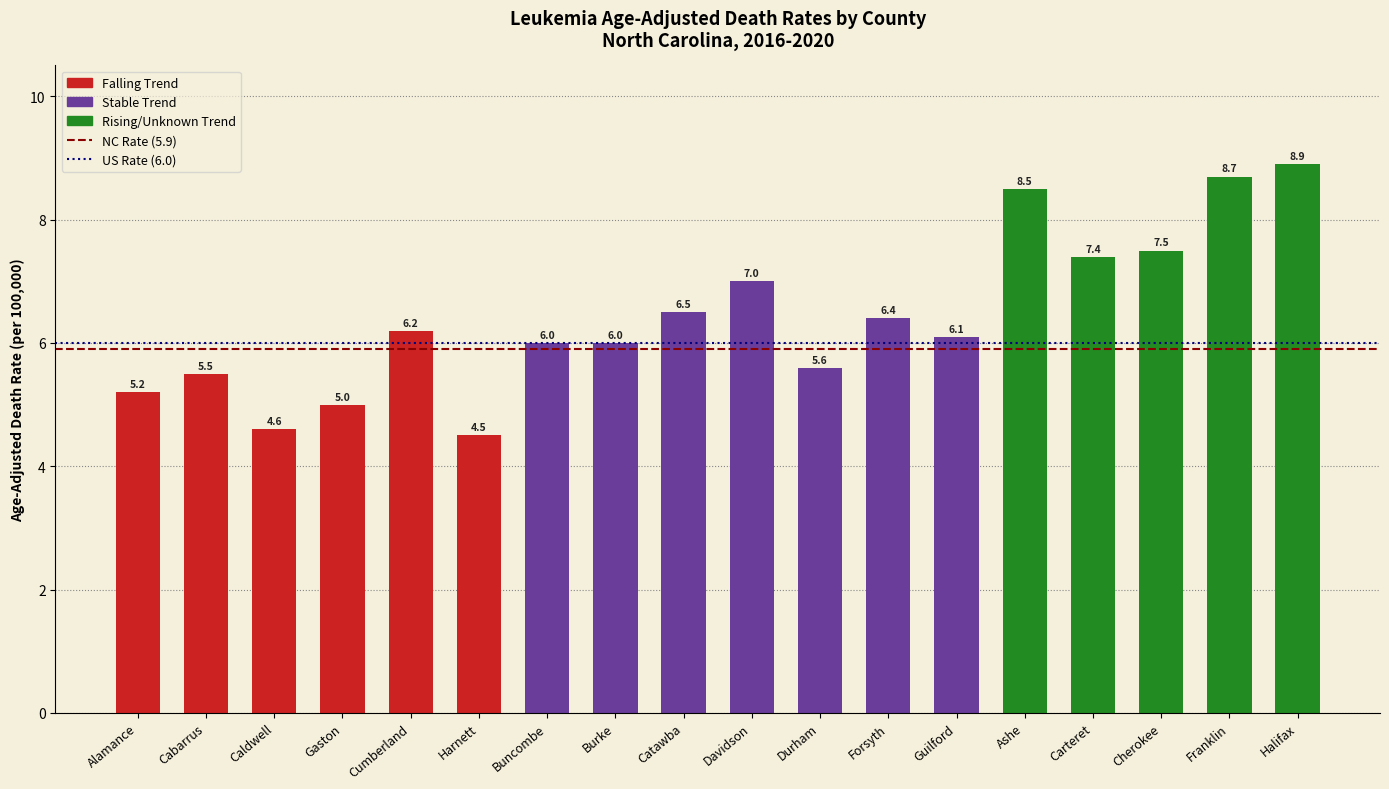

What is the average value?

6.4